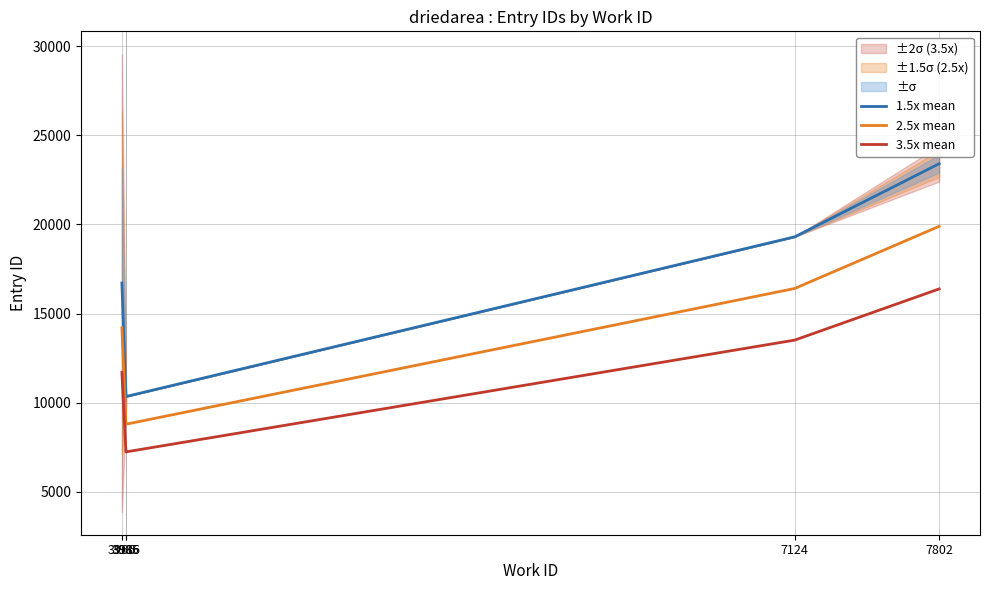

True or false: 3.5x mean has more than 2 points higher than both neighbors.

False